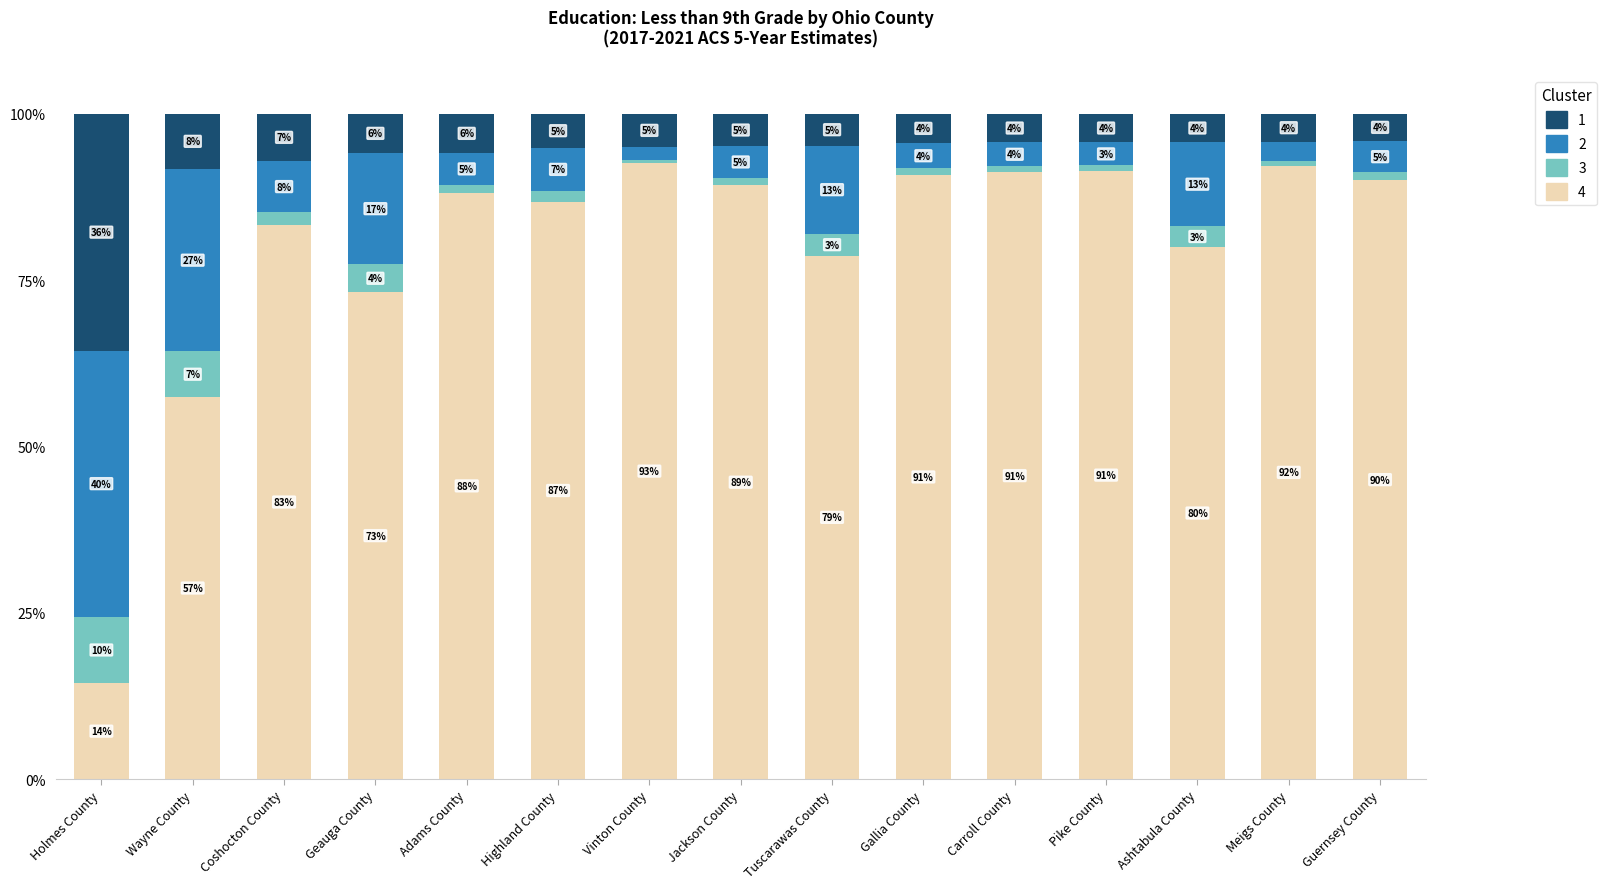

Does the chart contain stacked bars?

Yes